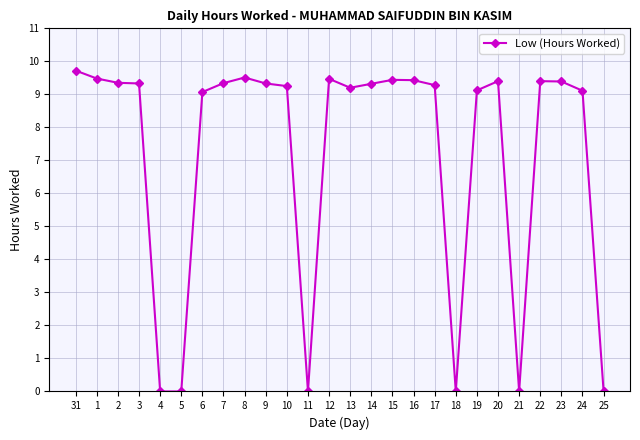

What is the label of the 5th point from the right?

21